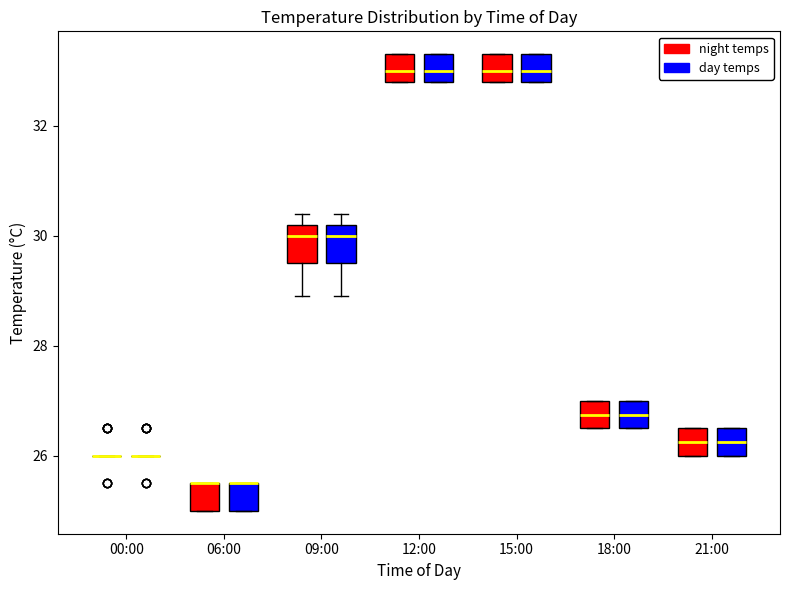

Reading left to right, read every box against the y-axis: the position of its median line, the range the box covers, and the ends of its whiskers. The values are not printed on the chart, so give them approximately, as read against the axis.

00:00 (night temps): box collapsed to a line at 26.0, whiskers 26.0 to 26.0
00:00 (day temps): box collapsed to a line at 26.0, whiskers 26.0 to 26.0
06:00 (night temps): median 25.6 (drawn on the box's upper edge), box 25.0 to 25.6, whiskers 25.0 to 25.6
06:00 (day temps): median 25.6 (drawn on the box's upper edge), box 25.0 to 25.6, whiskers 25.0 to 25.6
09:00 (night temps): median 30.0, box 29.6 to 30.2, whiskers 29.0 to 30.4
09:00 (day temps): median 30.0, box 29.6 to 30.2, whiskers 29.0 to 30.4
12:00 (night temps): median 33.0, box 32.8 to 33.4, whiskers 32.8 to 33.4
12:00 (day temps): median 33.0, box 32.8 to 33.4, whiskers 32.8 to 33.4
15:00 (night temps): median 33.0, box 32.8 to 33.4, whiskers 32.8 to 33.4
15:00 (day temps): median 33.0, box 32.8 to 33.4, whiskers 32.8 to 33.4
18:00 (night temps): median 26.8, box 26.6 to 27.0, whiskers 26.6 to 27.0
18:00 (day temps): median 26.8, box 26.6 to 27.0, whiskers 26.6 to 27.0
21:00 (night temps): median 26.2, box 26.0 to 26.6, whiskers 26.0 to 26.6
21:00 (day temps): median 26.2, box 26.0 to 26.6, whiskers 26.0 to 26.6